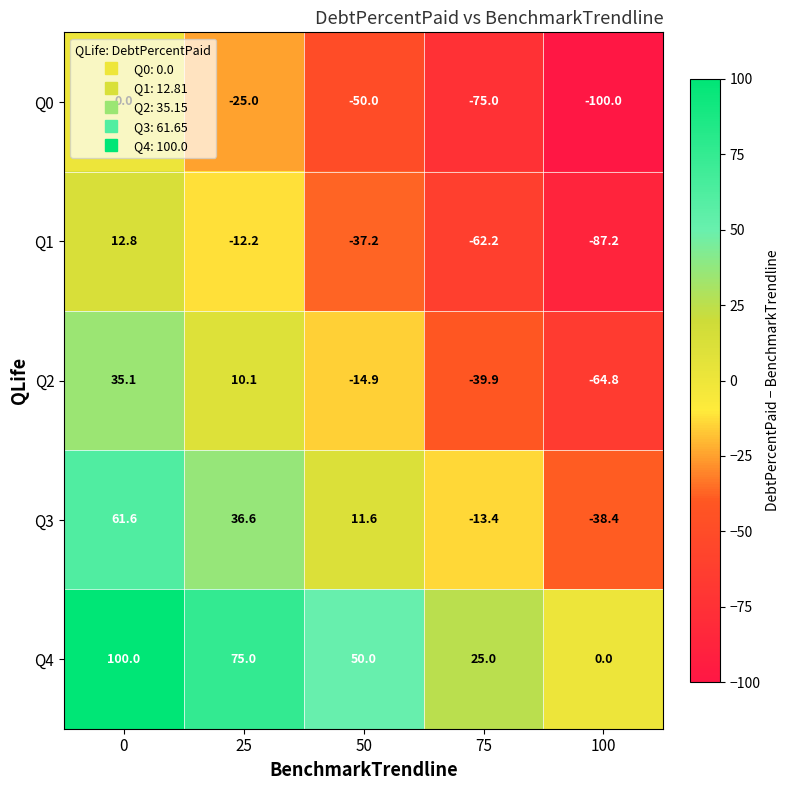

What is the minimum value shown in the chart?

-100.0